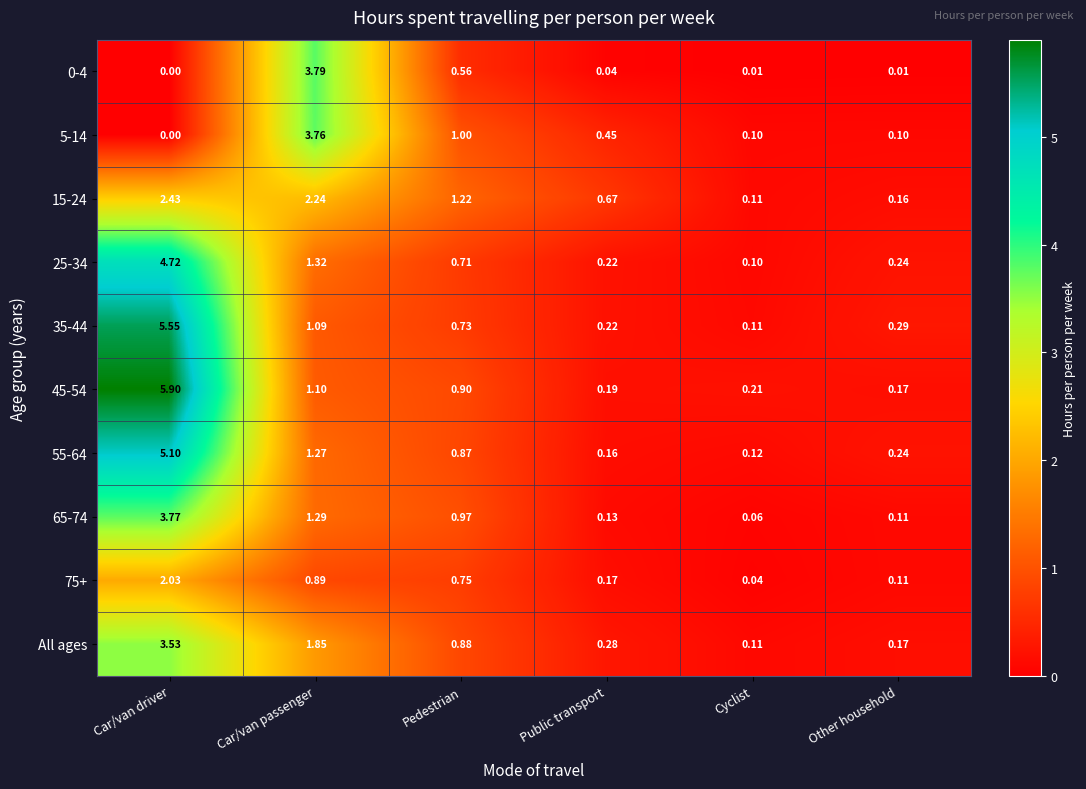

At which category is the sum across all series the highest?

Car/van driver